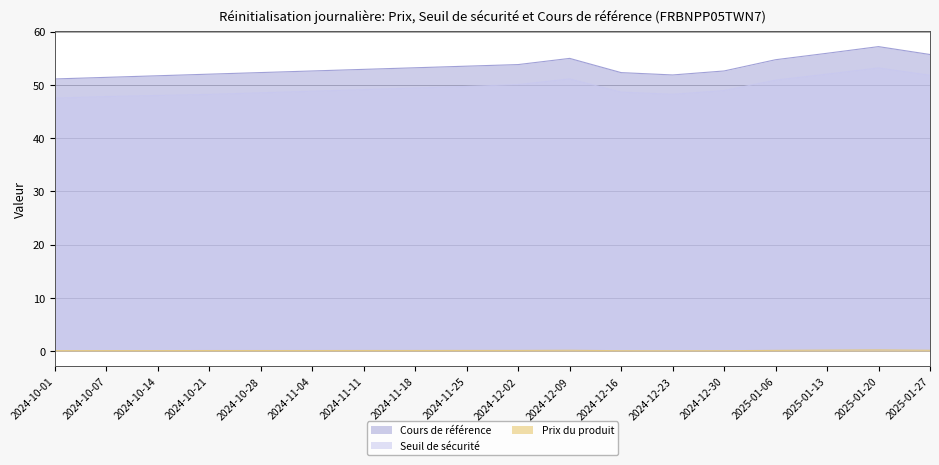

Where does the Seuil de sécurité series first go above 49?

2024-11-11